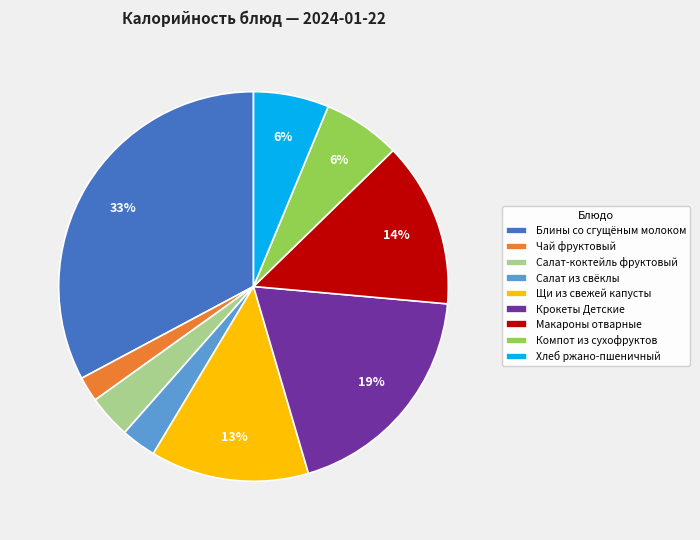

Do Чай фруктовый and Салат-коктейль фруктовый together represent more than half of the pie?

No